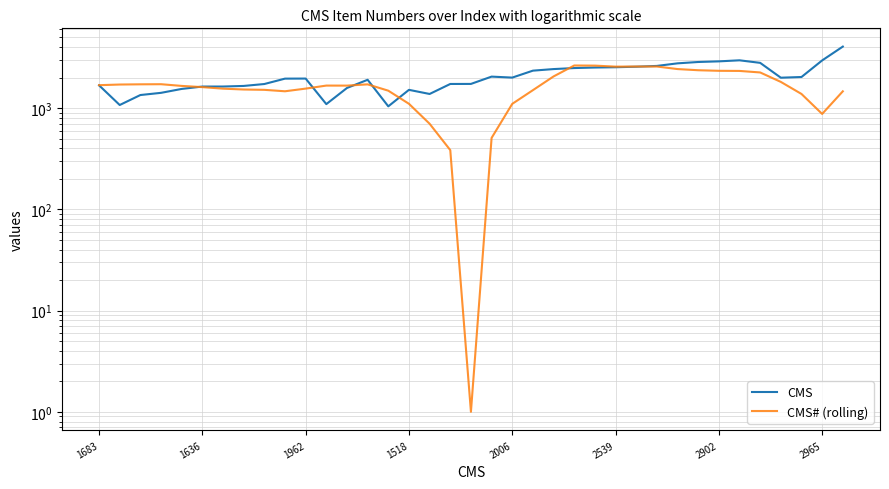

At how many categories does at least one series exceed 471?

37